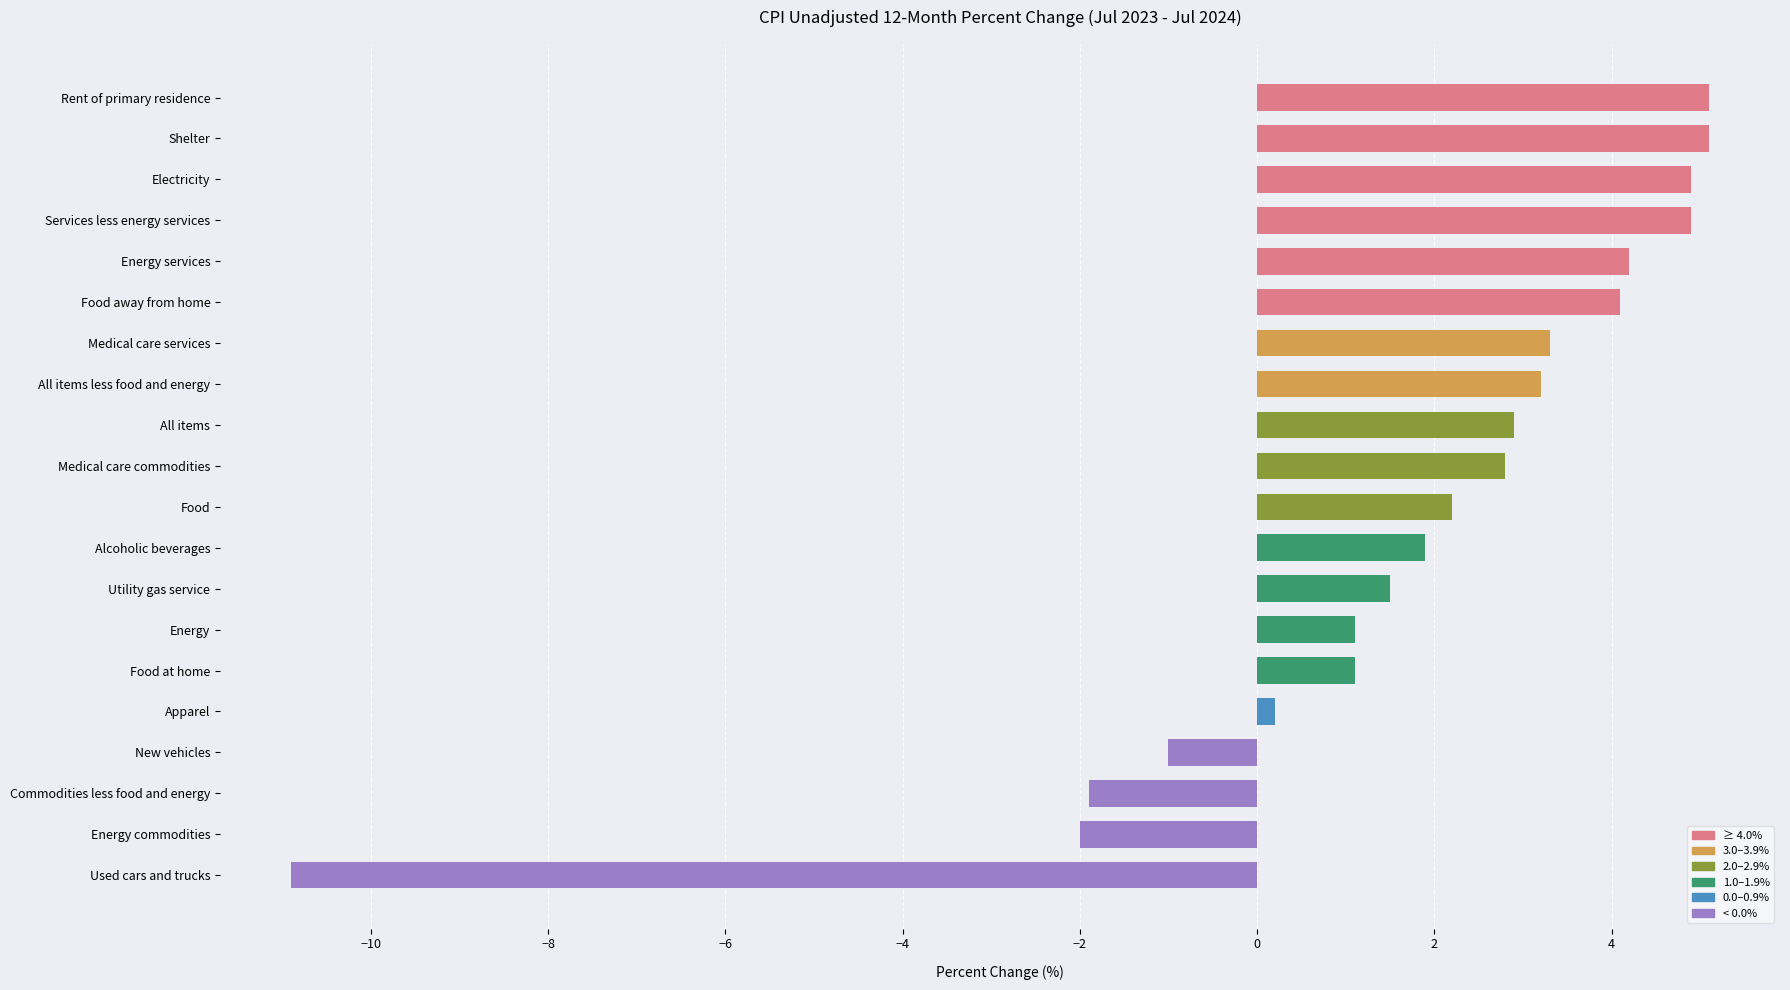

What is the approximate value at All items less food and energy?

3.2